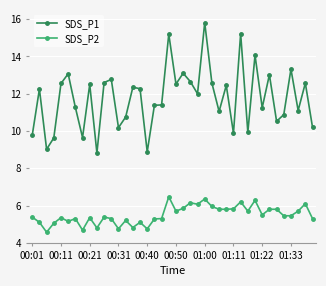

List the series in order of their peak value, highest first.

SDS_P1, SDS_P2